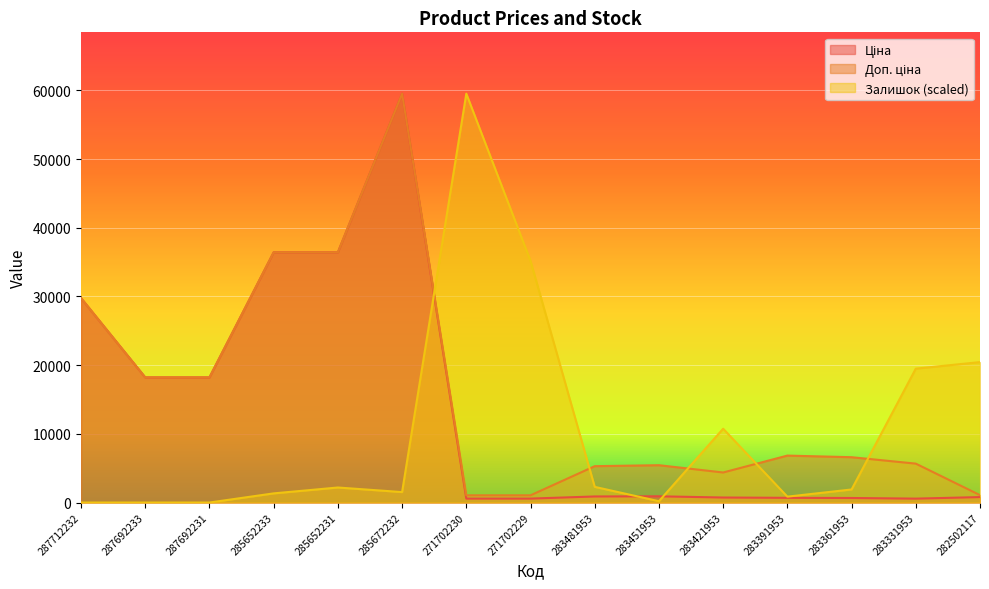

What is the highest value of the Доп. ціна series?

59523.0